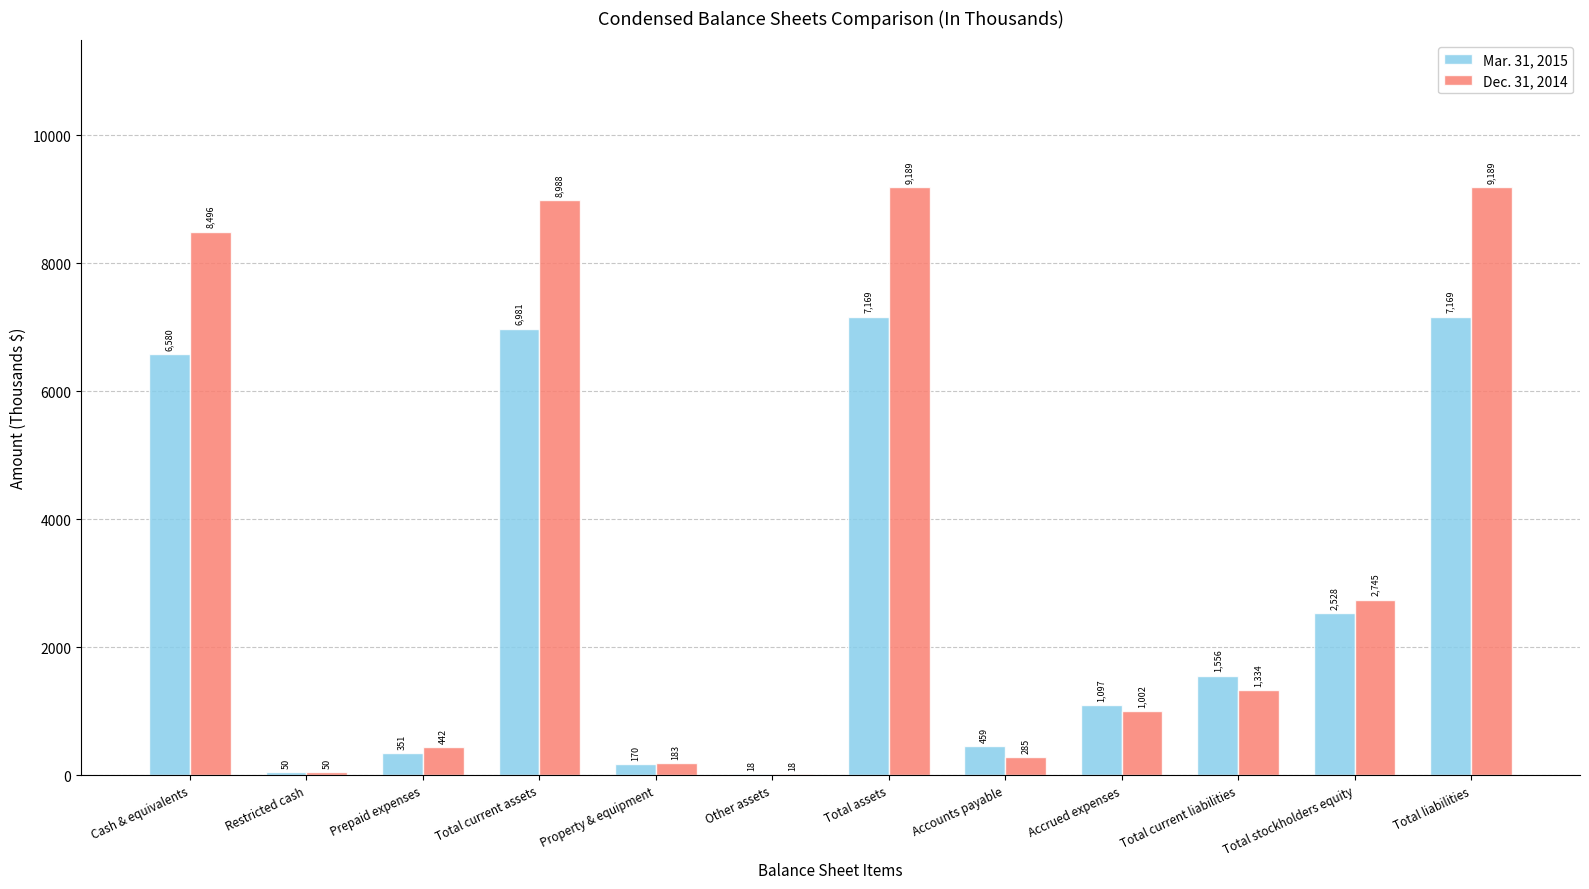

What is the highest value of the Dec. 31, 2014 series?

9189